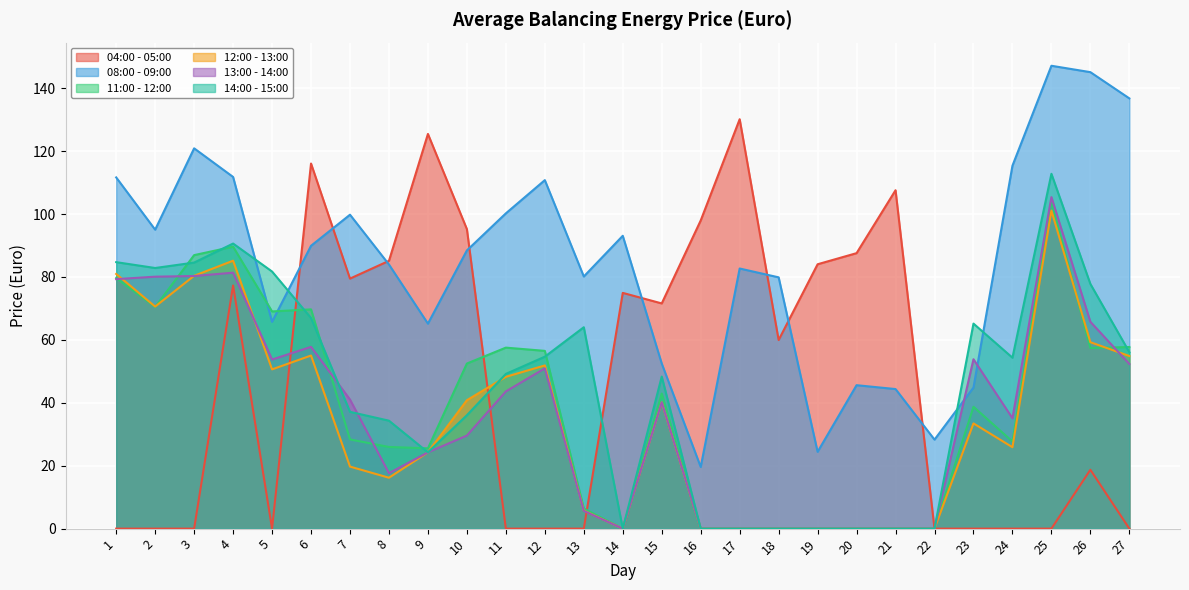

The value of 11:00 - 12:00 at 27 is 57.7. True or false?

True